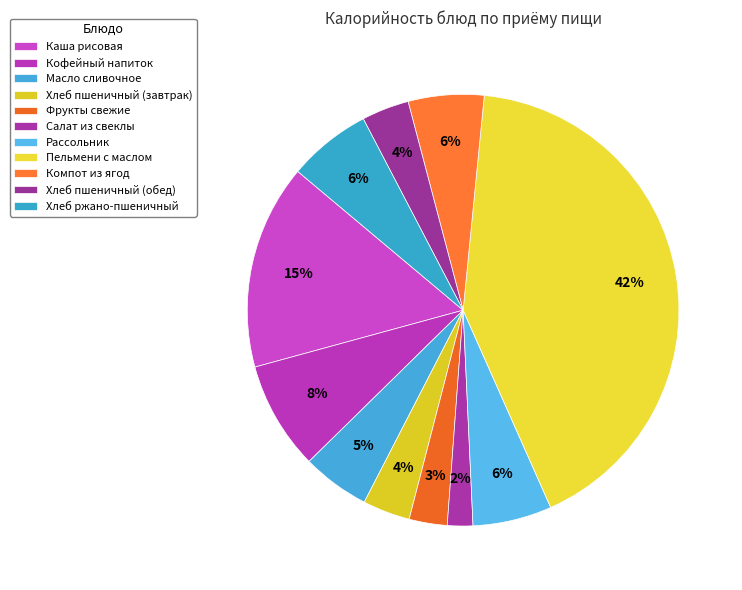

Count the number of slices in the pie.

11